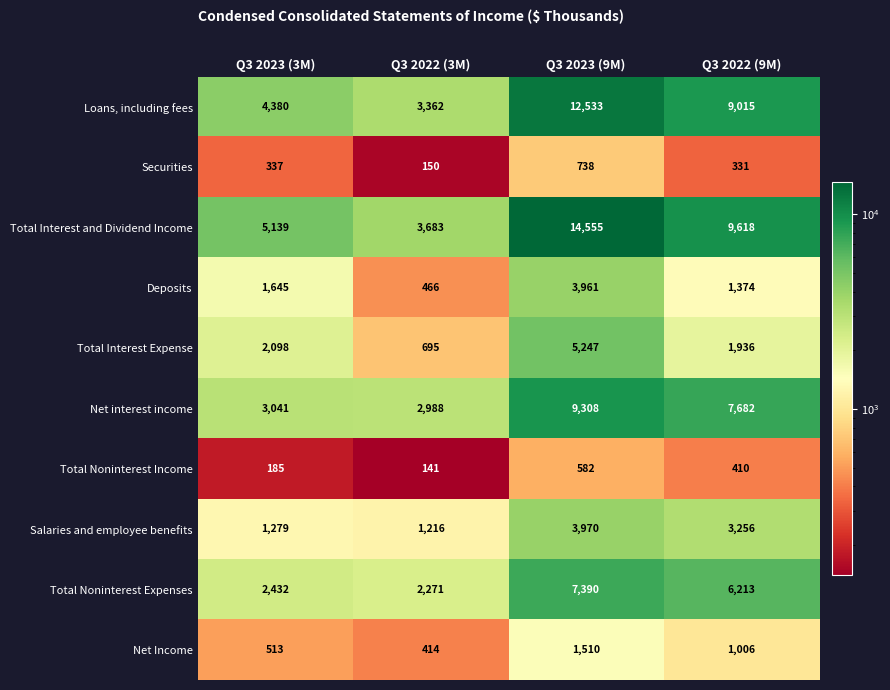

True or false: Net interest income has a value of 7682 at Q3 2022 (9M).

True